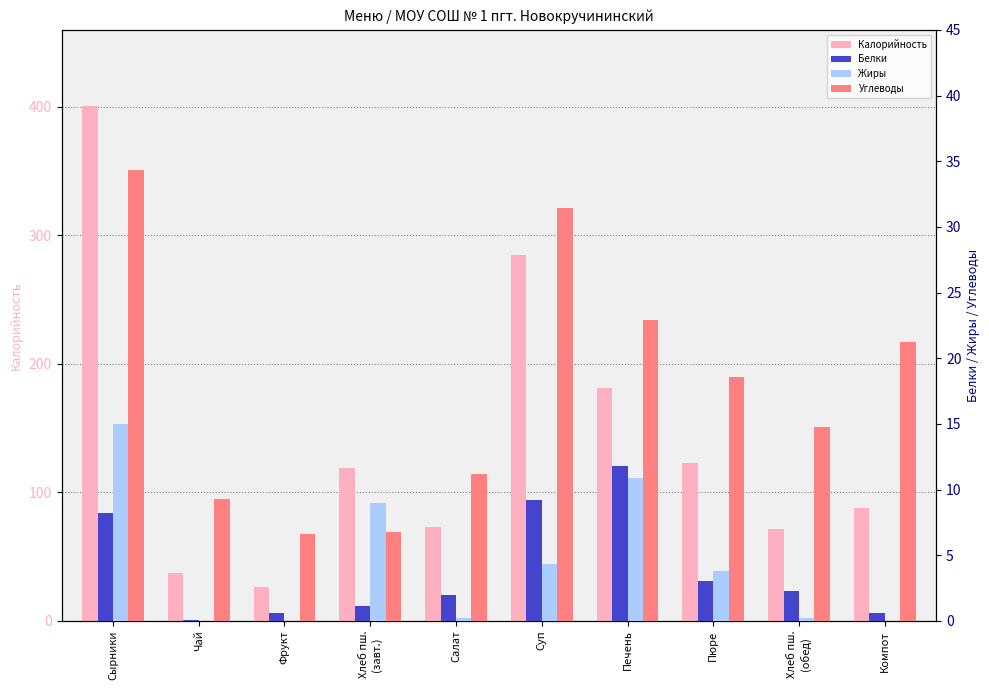

List the labels in order of Белки value, largest first.

Печень, Суп, Сырники, Пюре, Хлеб пш.
(обед), Салат, Хлеб пш.
(завт.), Фрукт, Компот, Чай